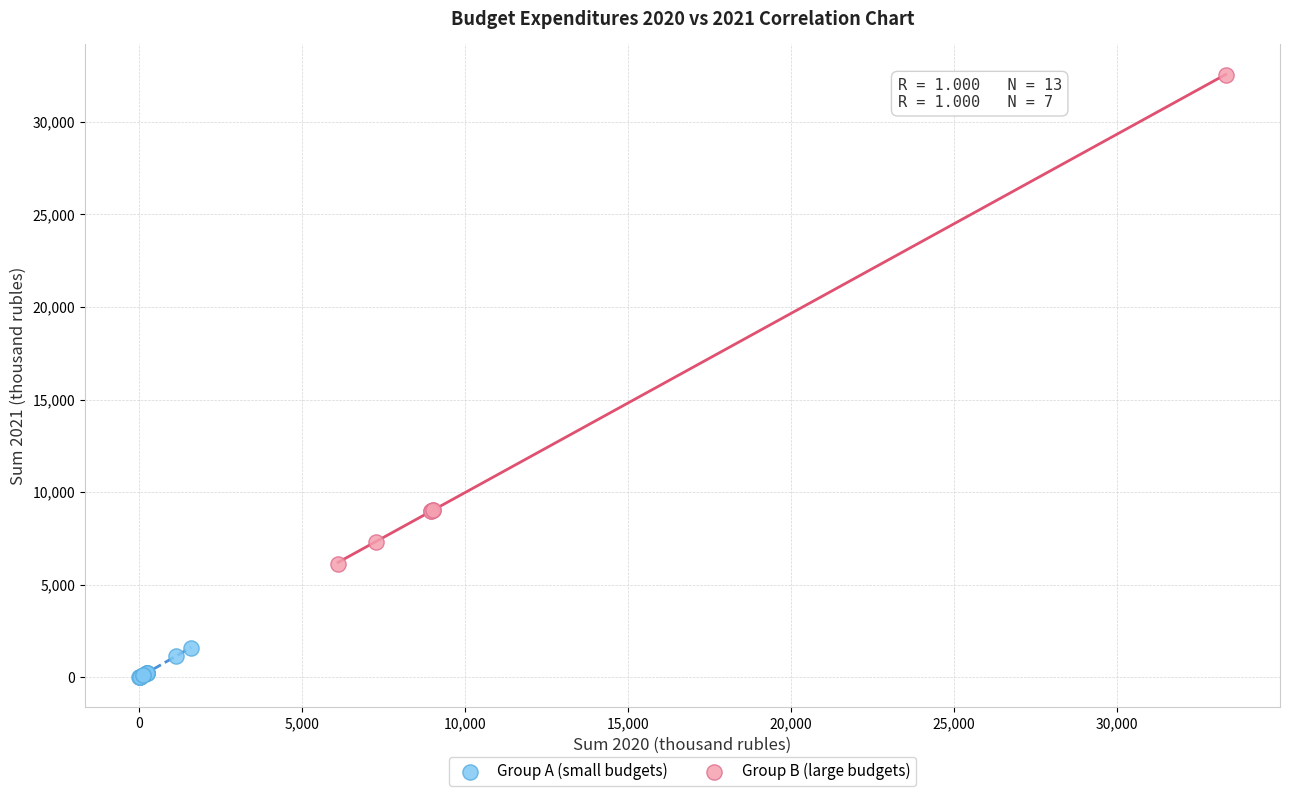

Which series has the widest spread of Y values?

Group B (large budgets)